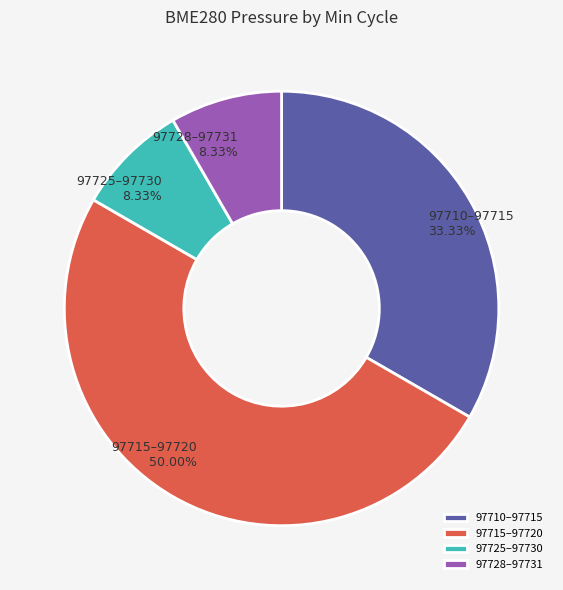

How many segments does this pie chart have?

4